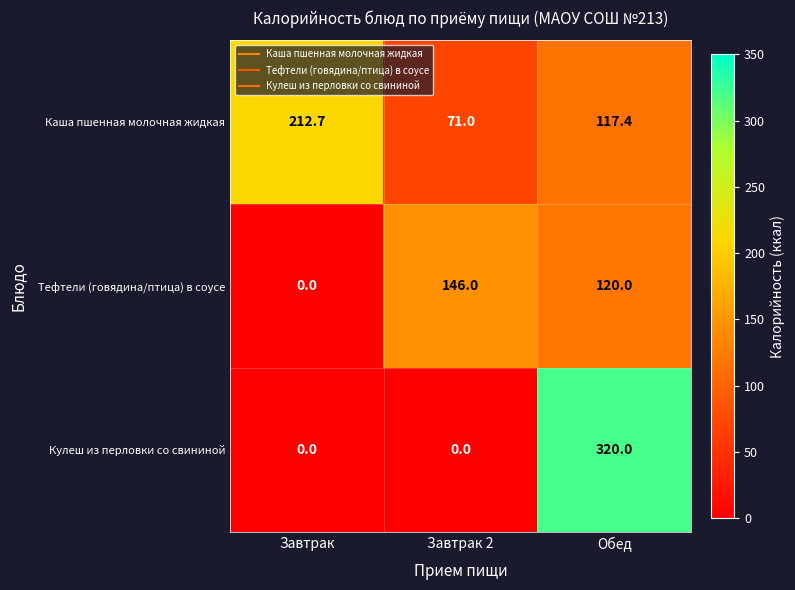

Which series changed the most between Завтрак 2 and Обед?

Кулеш из перловки со свининой